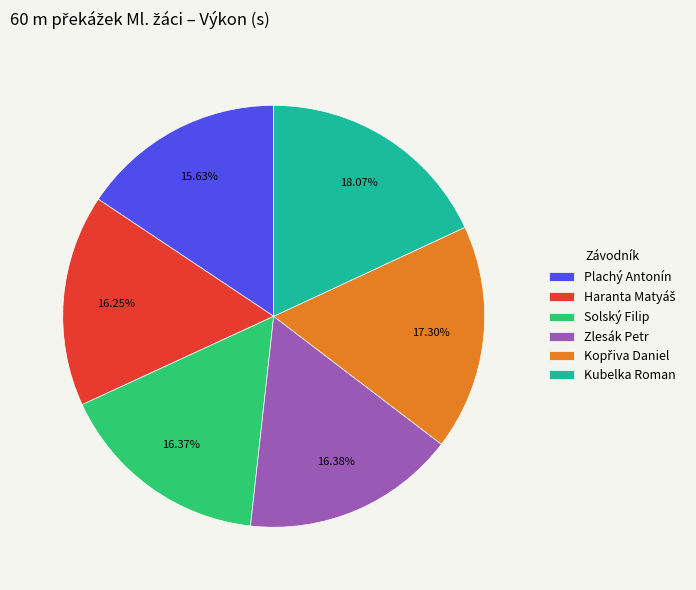

Which slice is the largest?

Kubelka Roman